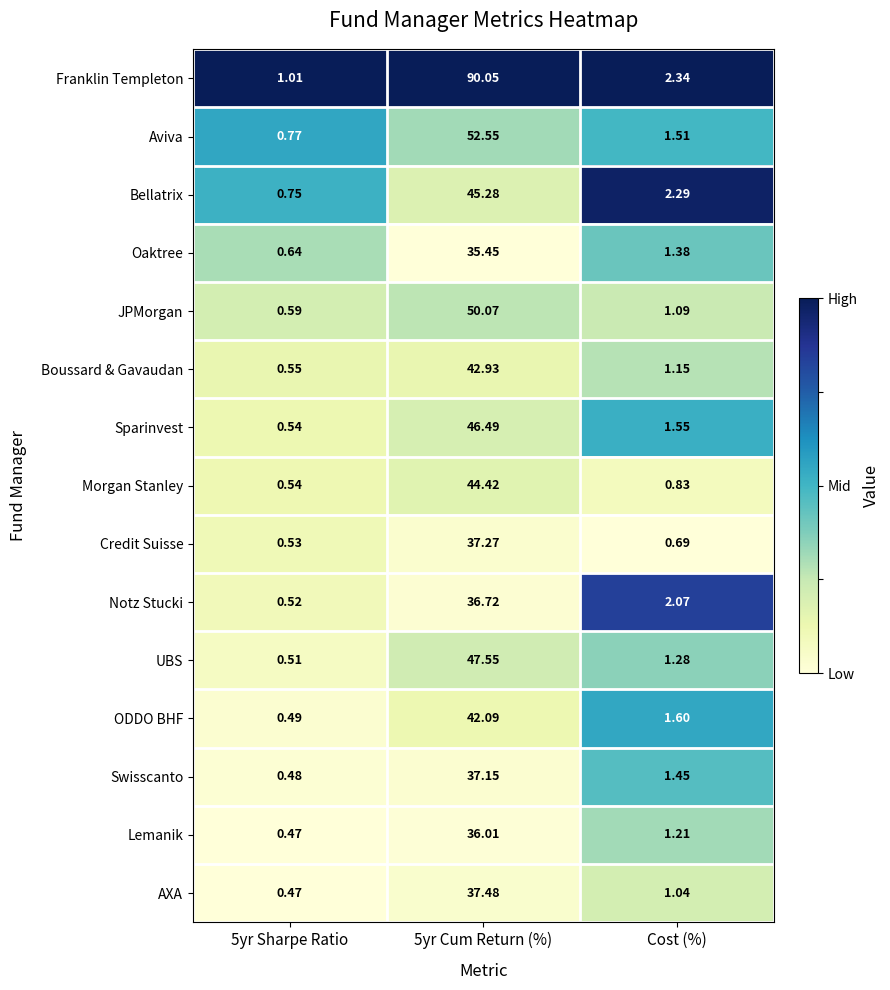

Which series has the largest total across all categories?

Franklin Templeton